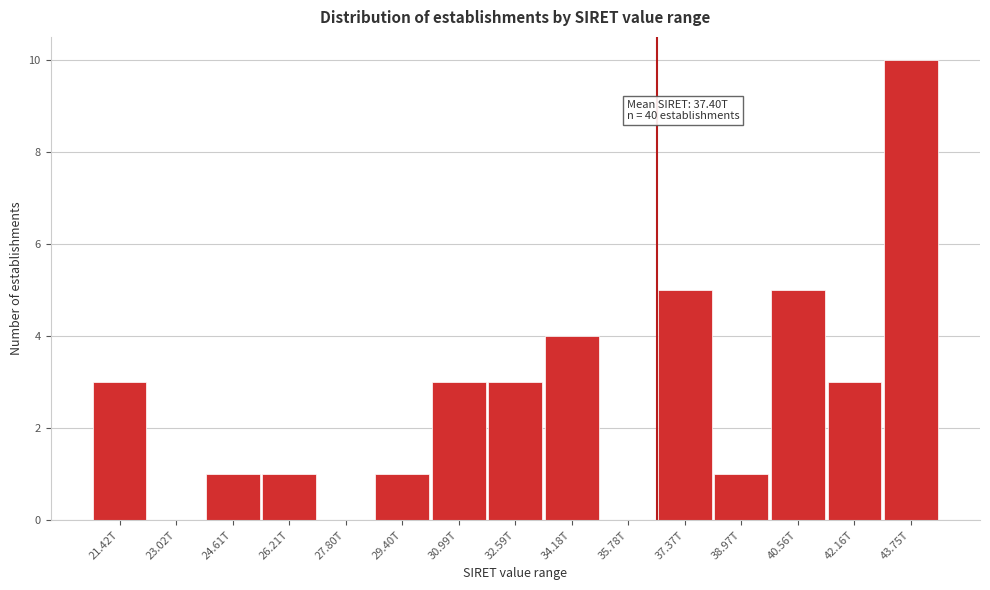

Reading left to right, transcribe all the data shown in this chart.

21.42T=3	23.02T=0	24.61T=1	26.21T=1	27.80T=0	29.40T=1	30.99T=3	32.59T=3	34.18T=4	35.78T=0	37.37T=5	38.97T=1	40.56T=5	42.16T=3	43.75T=10